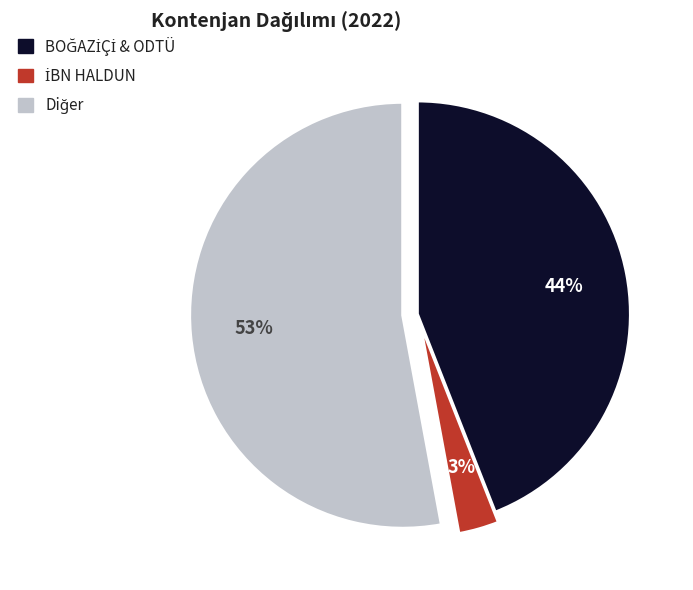

To the nearest percent, what is the difference between the largest and smallest slice percentages?

50%